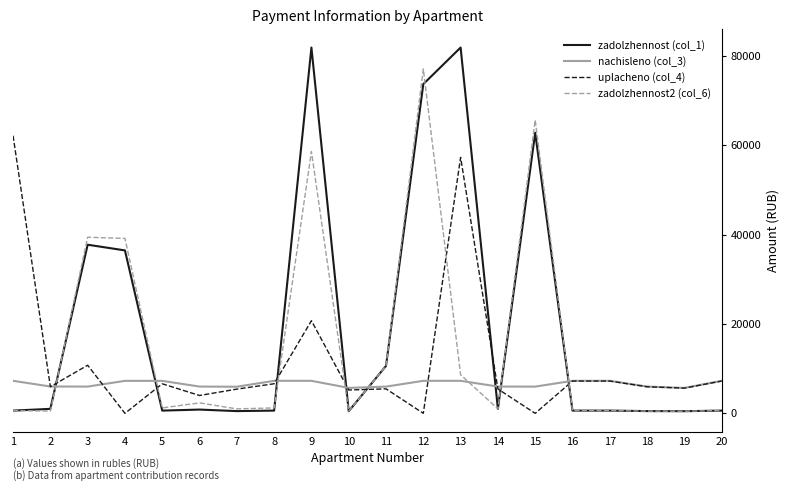

What is the greatest value displayed?

81853.8